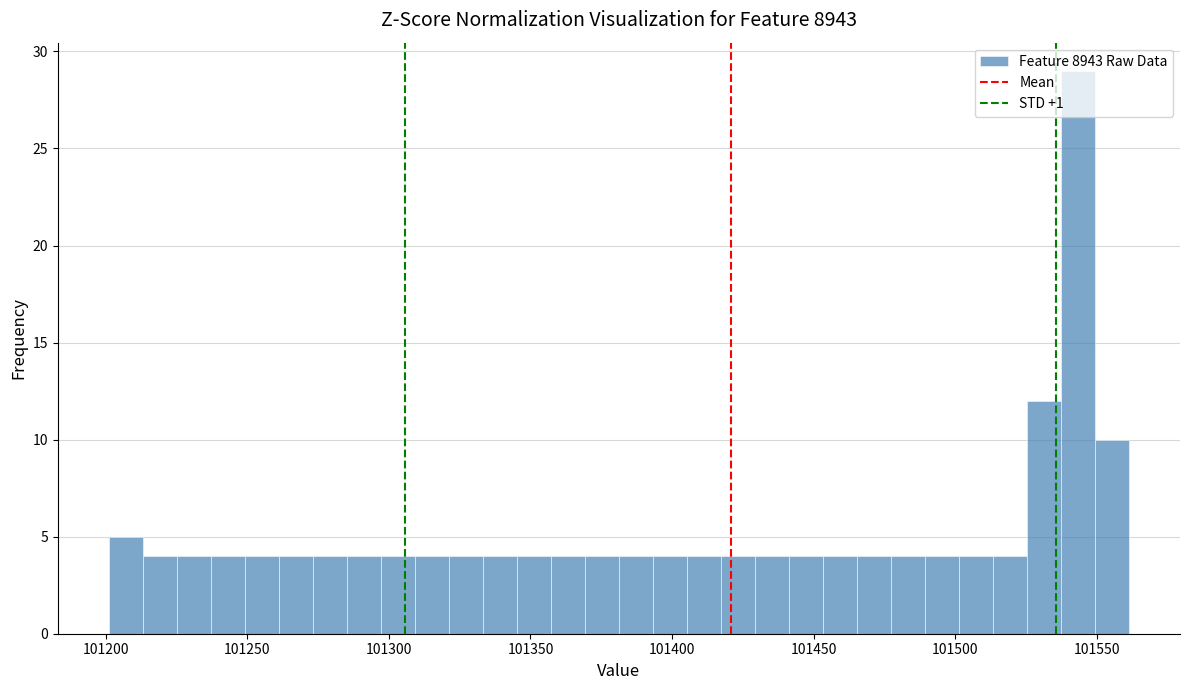

Around what value on the x-axis is the tallest bar? Give the approximate position of its centre, as read against the axis.

101545